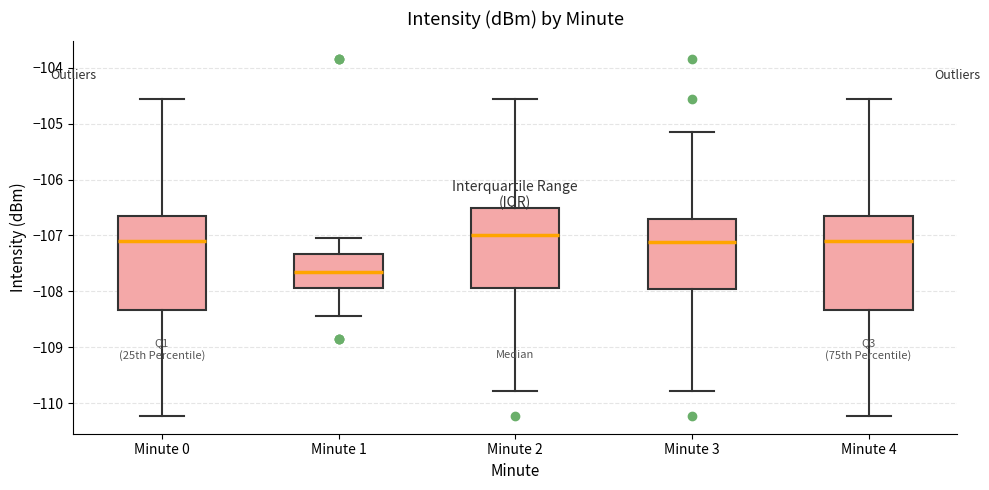

Reading left to right, transcribe this box plot: for each box, give where its median line is, the range the box spans, and where its two whiskers end, as read against the y-axis. The values are not printed on the chart, so give them approximately, as read against the axis.

Minute 0: median -107.1, box -108.3 to -106.6, whiskers -110.2 to -104.6
Minute 1: median -107.6, box -107.9 to -107.3, whiskers -108.4 to -107.0
Minute 2: median -107.0, box -107.9 to -106.5, whiskers -109.8 to -104.6
Minute 3: median -107.1, box -107.9 to -106.7, whiskers -109.8 to -105.2
Minute 4: median -107.1, box -108.3 to -106.6, whiskers -110.2 to -104.6